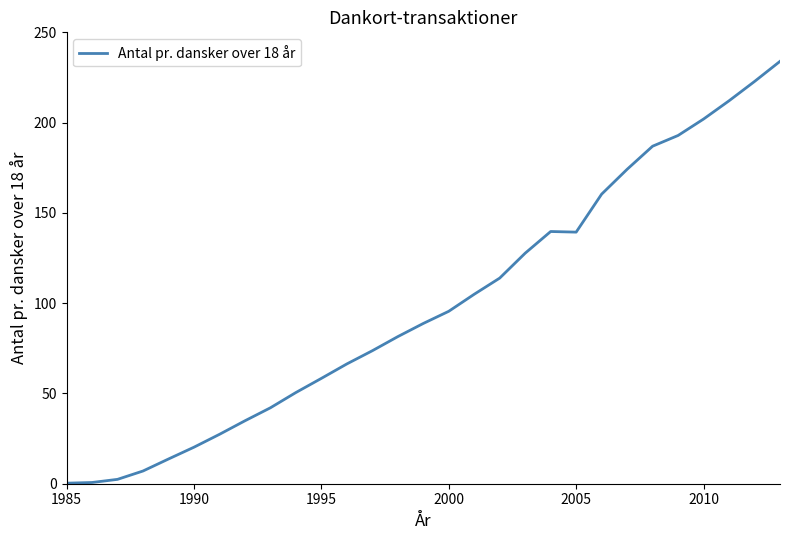

What is the greatest value displayed?

233.9